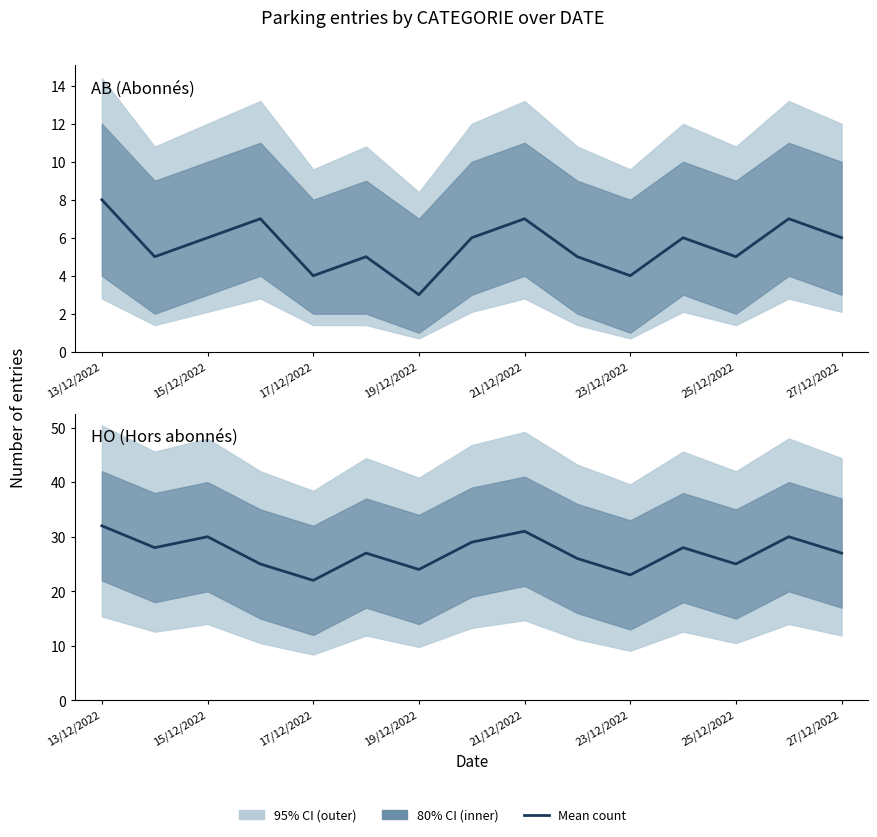

True or false: AB (Abonnés) has a value of 1 at 21/12/2022.

False